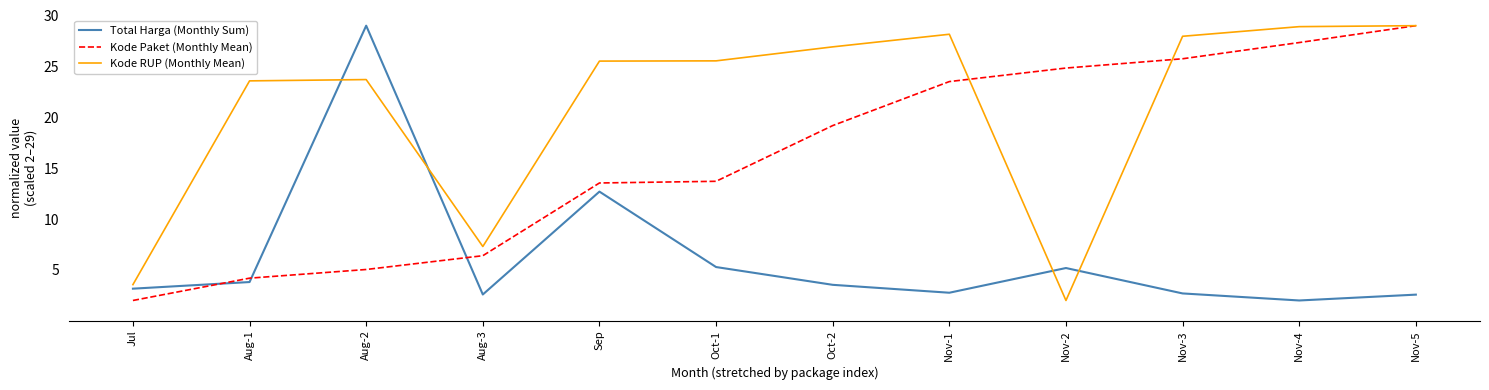

How many lines are shown in the chart?

3